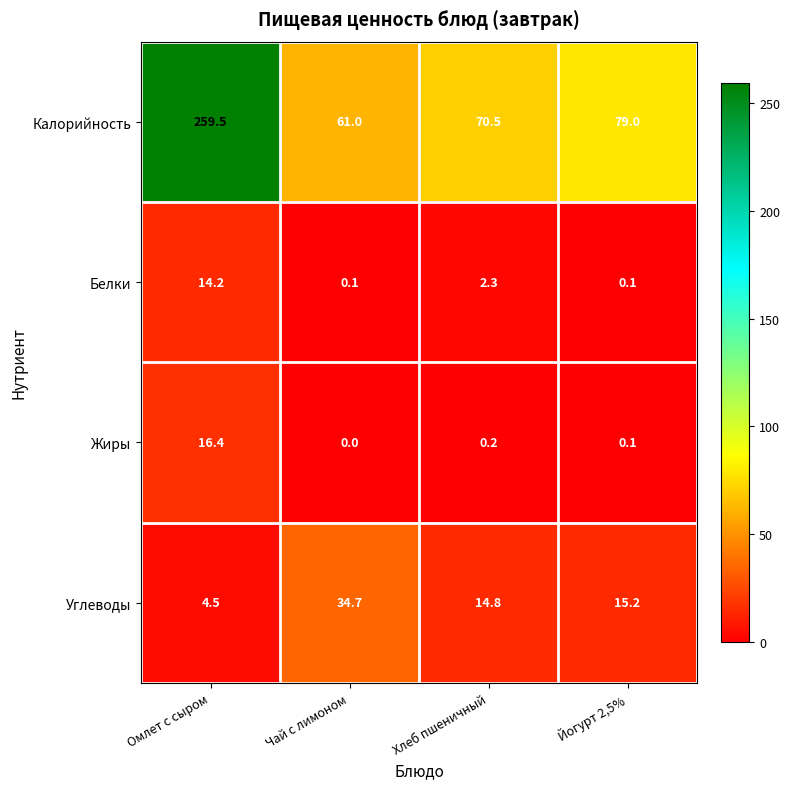

Is it true that Углеводы equals 53.4 at Чай с лимоном?

False